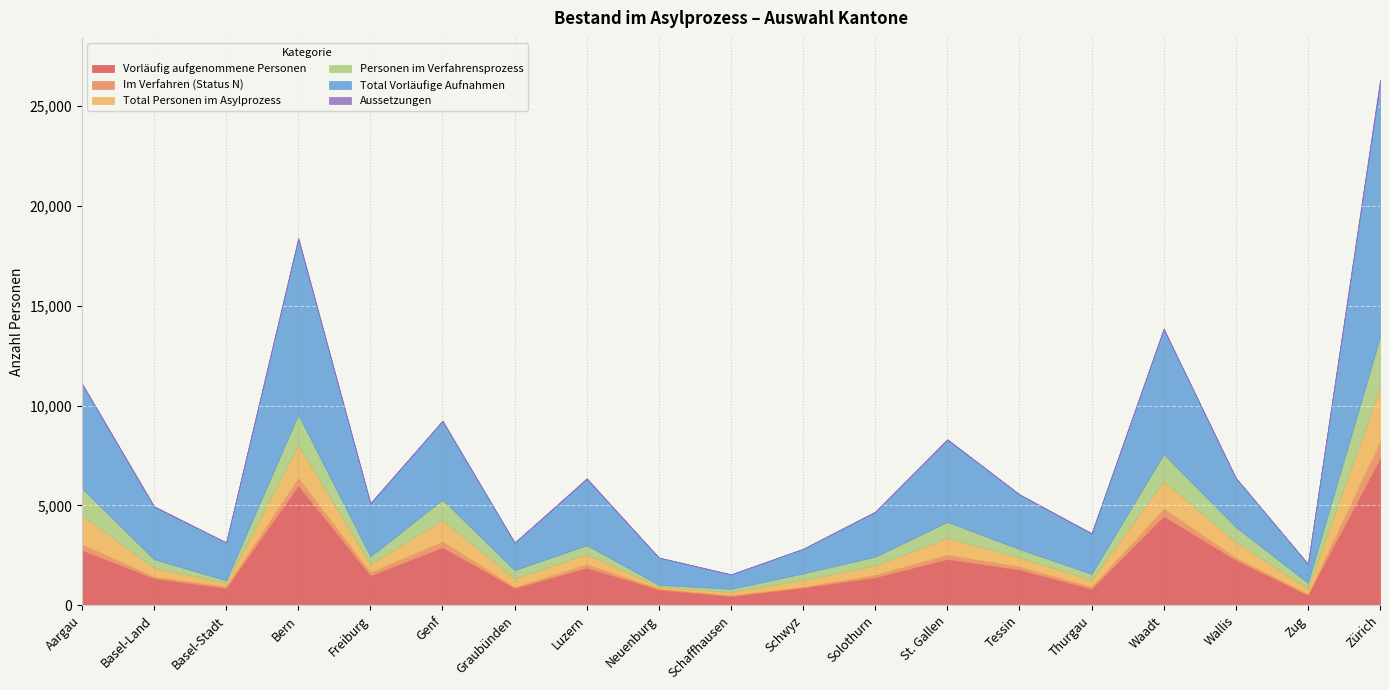

True or false: Aussetzungen and Personen im Verfahrensprozess intersect in this chart.

False